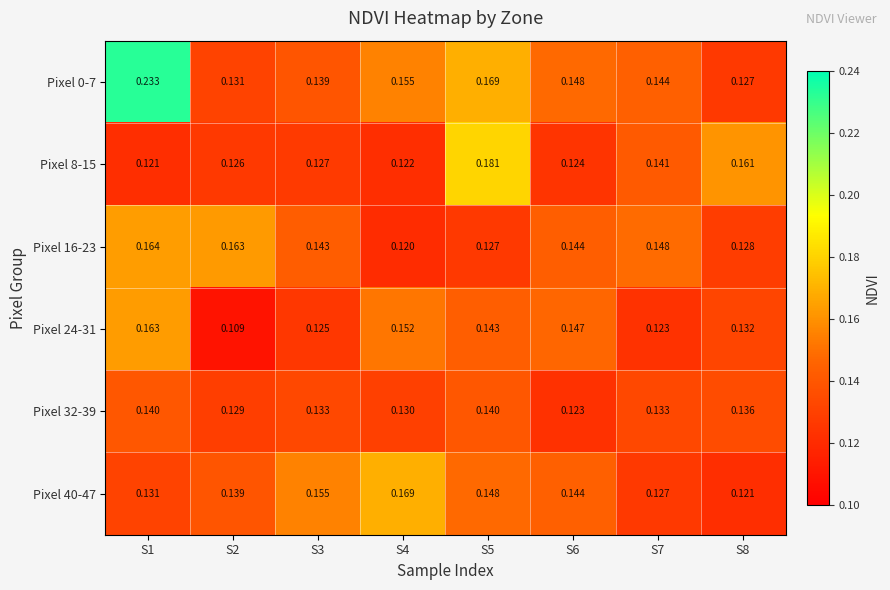

Which series has the largest total across all categories?

Pixel 0-7